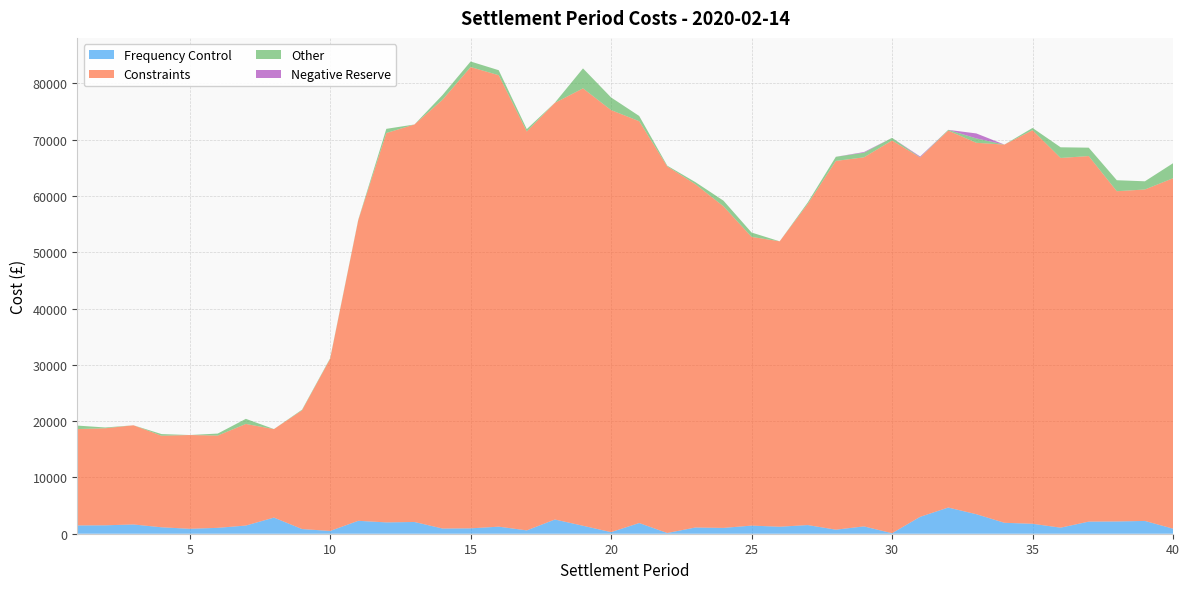

Reading right to left, what are all the values shown in this chart?

Frequency Control: 40=898.6	39=2271.7	38=2179.2	37=2151.5	36=1076.4	35=1767.9	34=1943.0	33=3467.1	32=4651.3	31=3002.0	30=91.4	29=1304.0	28=722.5	27=1538.2	26=1244.0	25=1442.8	24=1036.3	23=1105.8	22=130.2	21=1902.3	20=282.2	19=1416.1	18=2525.6	17=595.0	16=1253.7	15=956.1	14=925.2	13=2087.7	12=2013.5	11=2294.4	10=493.5	9=829.7	8=2866.1	7=1452.3	6=1045.0	5=878.4	4=1143.1	3=1645.0	2=1496.6	1=1474.6
Constraints: 40=62253.3	39=58882.5	38=58669.7	37=64941.7	36=65680.0	35=69921.6	34=67193.4	33=65982.3	32=66964.5	31=63833.7	30=69767.9	29=65564.0	28=65509.8	27=57047.0	26=50704.4	25=51289.1	24=57138.5	23=60988.9	22=65114.7	21=71383.2	20=74979.1	19=77705.1	18=74025.9	17=70861.7	16=80207.1	15=81950.5	14=76170.8	13=70615.3	12=69172.1	11=53379.7	10=30570.9	9=21095.5	8=15718.1	7=18048.2	6=16393.1	5=16654.4	4=16265.6	3=17619.3	2=17236.8	1=17118.9
Other: 40=2665.4	39=1457.4	38=1953.7	37=1491.1	36=1896.4	35=400.7	34=0.0	33=784.0	32=135.9	31=36.5	30=471.9	29=819.1	28=733.3	27=268.7	26=0.0	25=777.9	24=996.1	23=369.5	22=140.6	21=932.4	20=2247.0	19=3547.4	18=26.4	17=425.6	16=887.7	15=987.1	14=840.1	13=0.0	12=742.8	11=93.7	10=112.9	9=109.7	8=10.1	7=908.9	6=355.5	5=0.0	4=292.8	3=0.0	2=141.3	1=618.3
Negative Reserve: 40=0.0	39=0.0	38=0.0	37=0.0	36=0.0	35=0.0	34=0.0	33=879.8	32=0.0	31=144.7	30=0.0	29=117.7	28=0.0	27=0.0	26=0.0	25=0.0	24=0.0	23=0.0	22=0.0	21=0.0	20=0.0	19=0.0	18=0.0	17=0.0	16=0.0	15=0.0	14=0.0	13=0.0	12=0.0	11=0.0	10=0.0	9=0.0	8=0.0	7=0.0	6=0.0	5=0.0	4=0.0	3=0.0	2=0.0	1=0.0